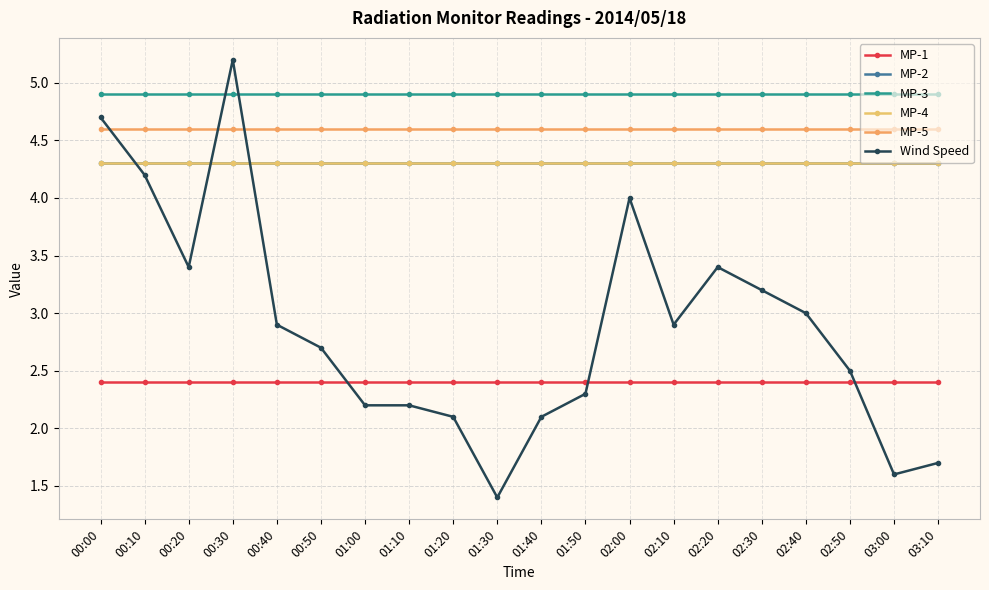

Count the number of categories in the chart.

20